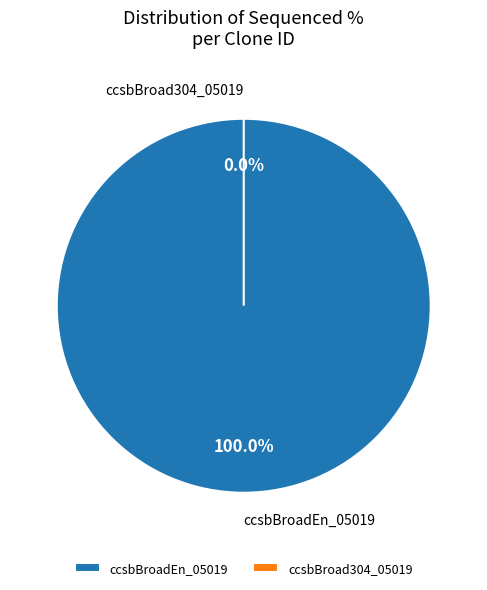

True or false: ccsbBroadEn_05019 accounts for 100% of the total.

True